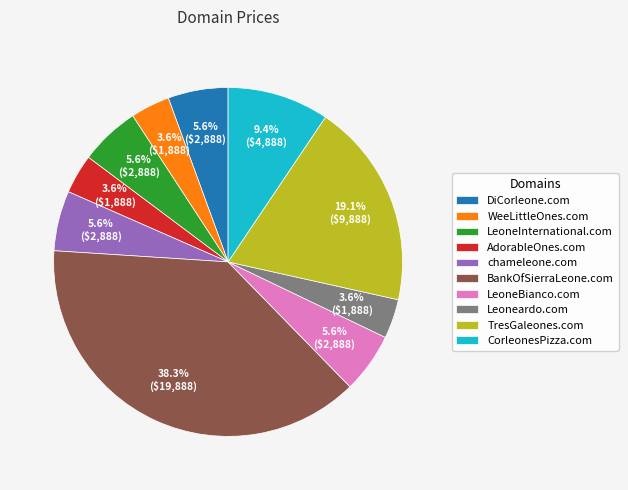

How many segments does this pie chart have?

10